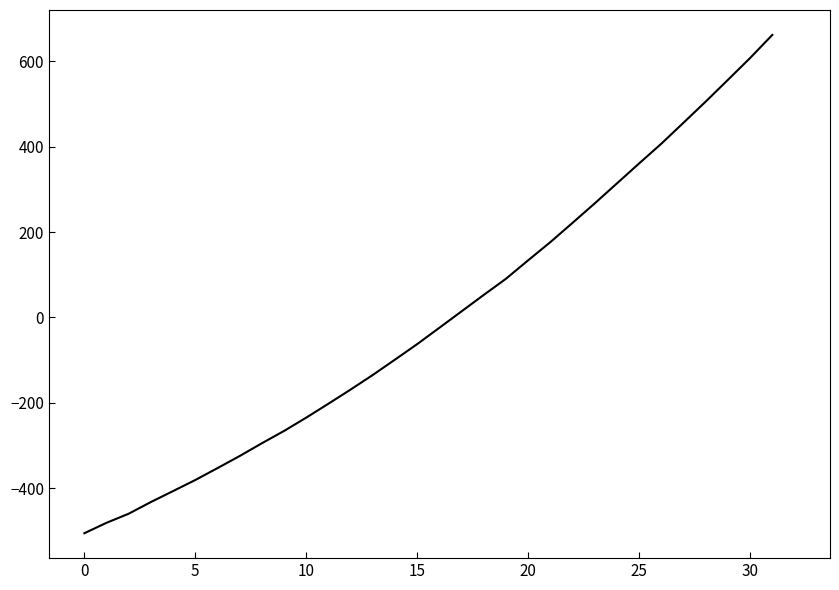

How many positive values are there?

15